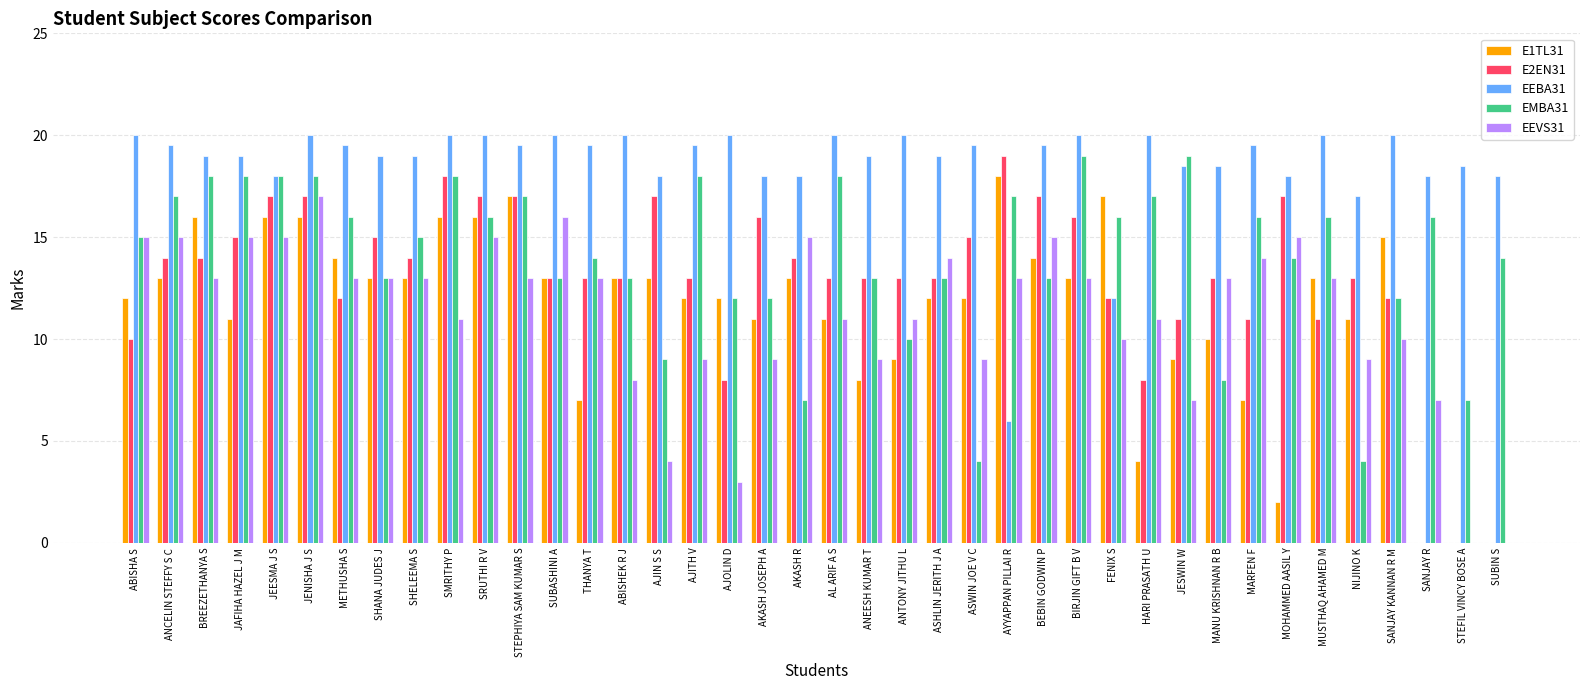

What is the maximum value shown in the chart?

20.0